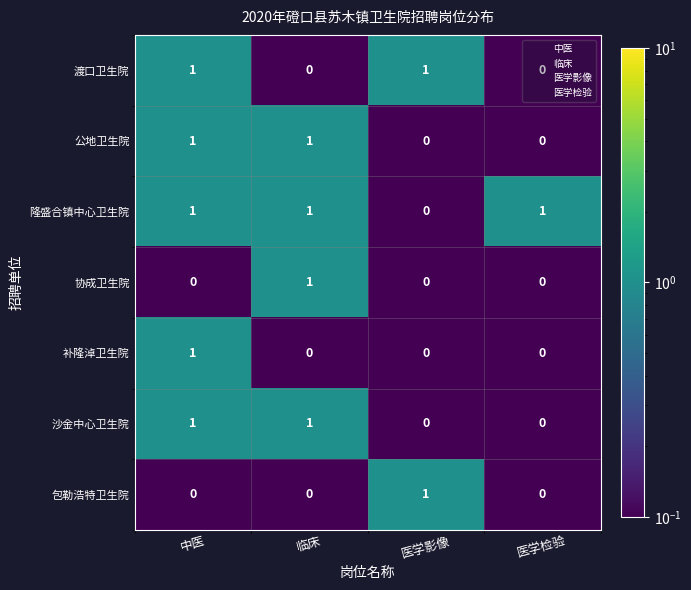

Is it true that 隆盛合镇中心卫生院 equals 1 at 医学检验?

True